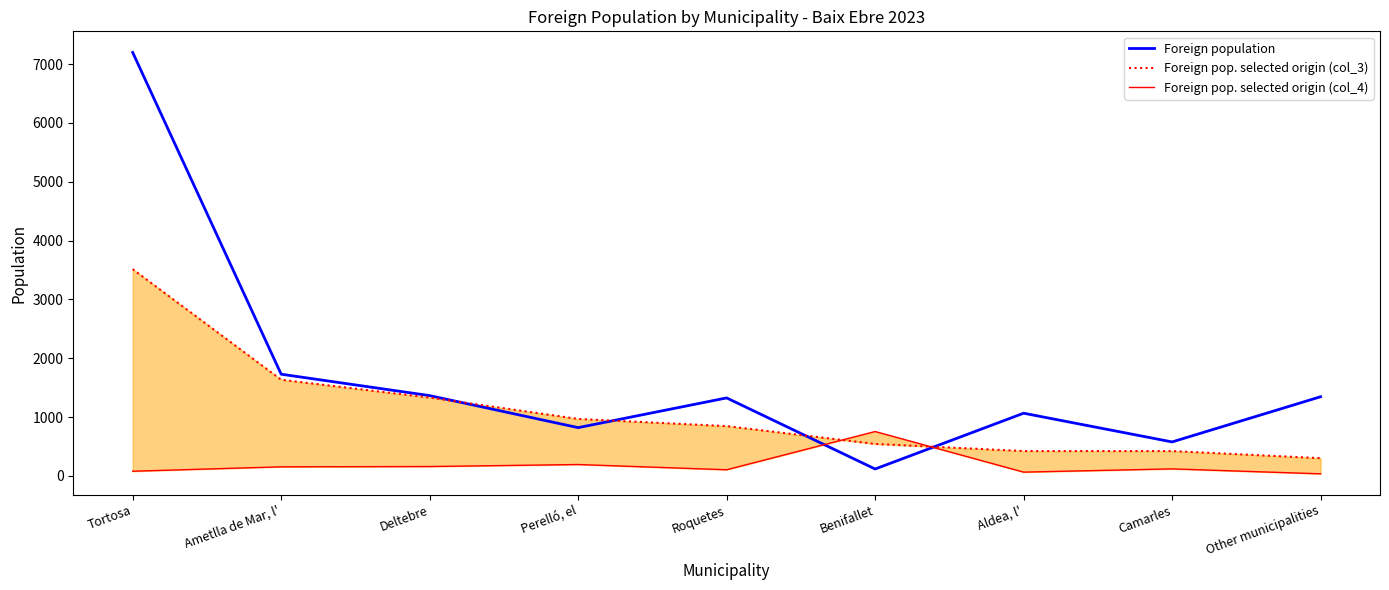

What is the difference between the second highest and minimum values in the Foreign pop. selected origin (col_4) series?

158